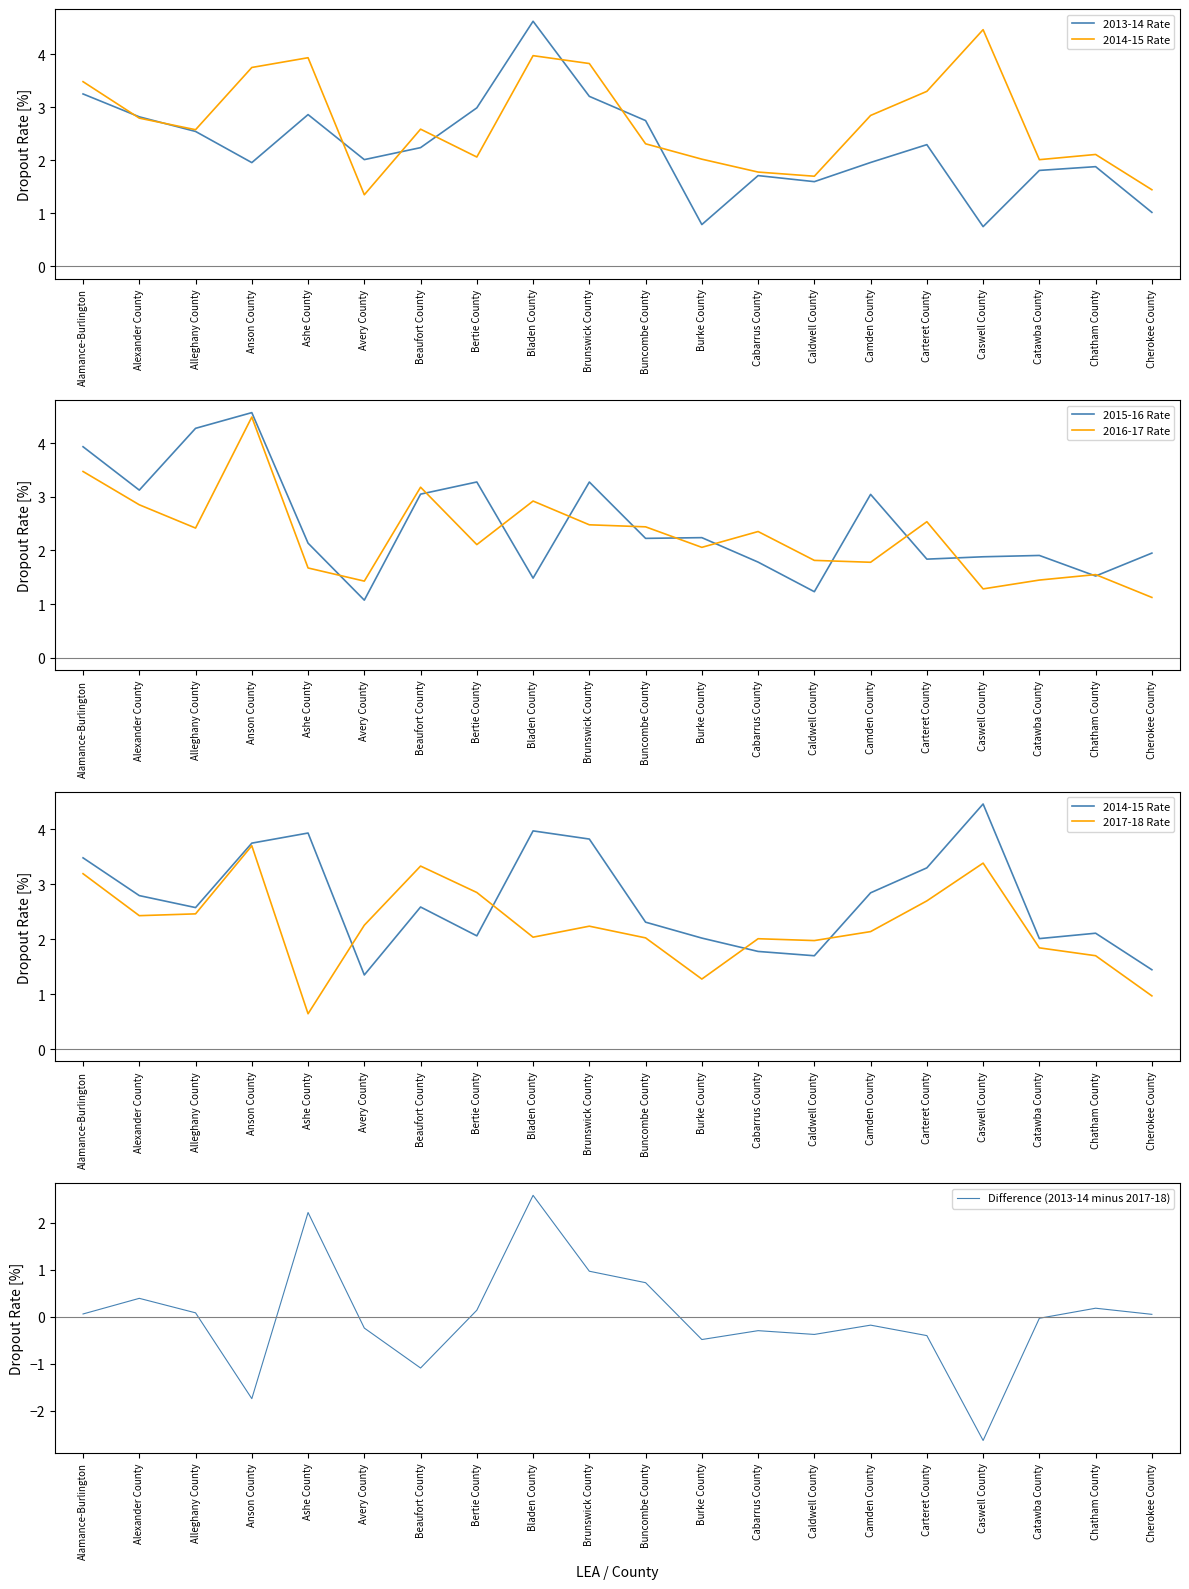

In 2013-14 Rate, how many points are higher than both neighbors (excluding endpoints)?

5